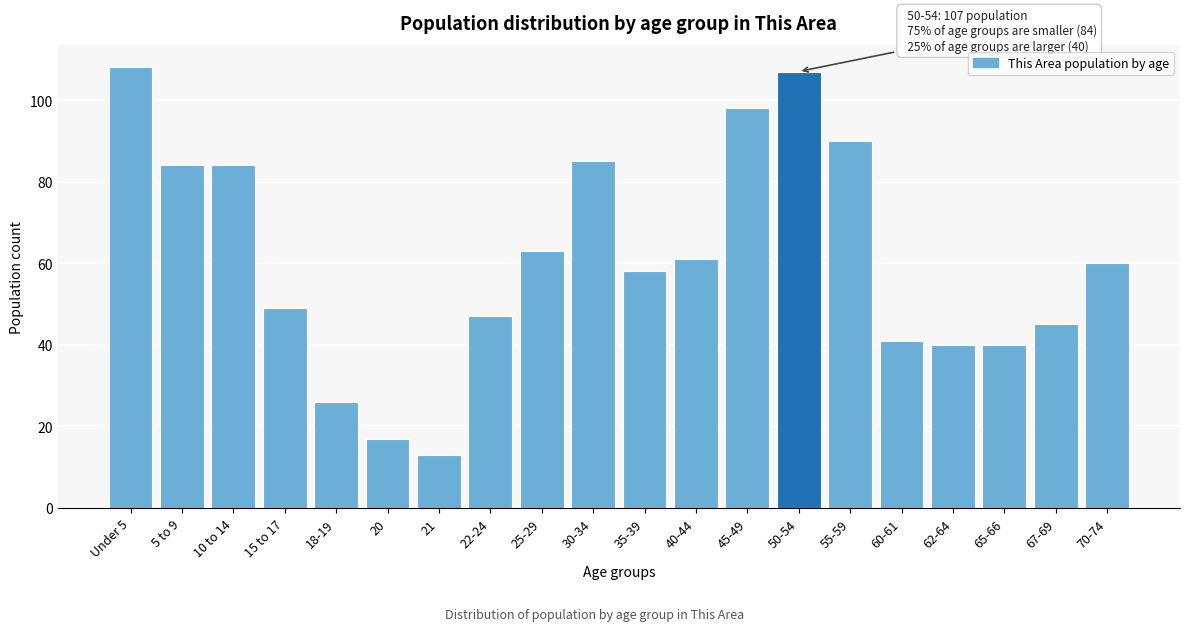

Reading left to right, what are all the values shown in this chart?

108	84	84	49	26	17	13	47	63	85	58	61	98	107	90	41	40	40	45	60